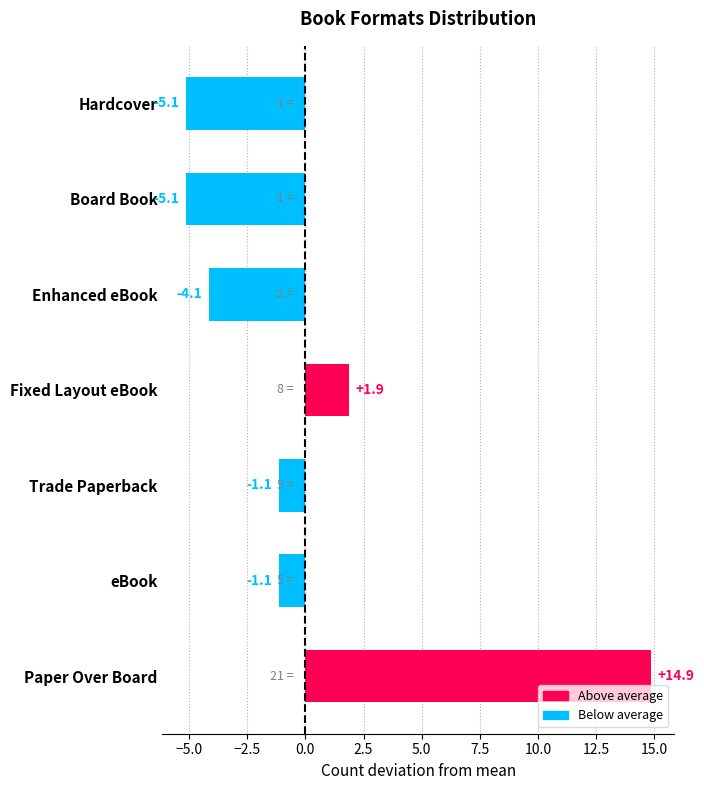

How many values are above zero?

2